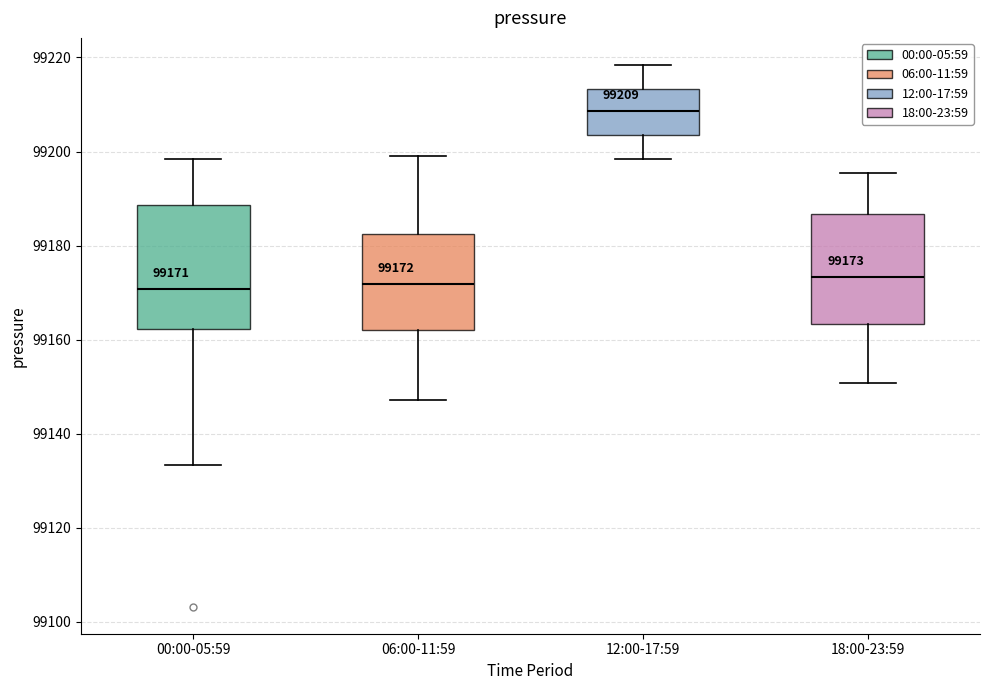

Which box is the tallest, from its lower edge to its upper edge?

00:00-05:59